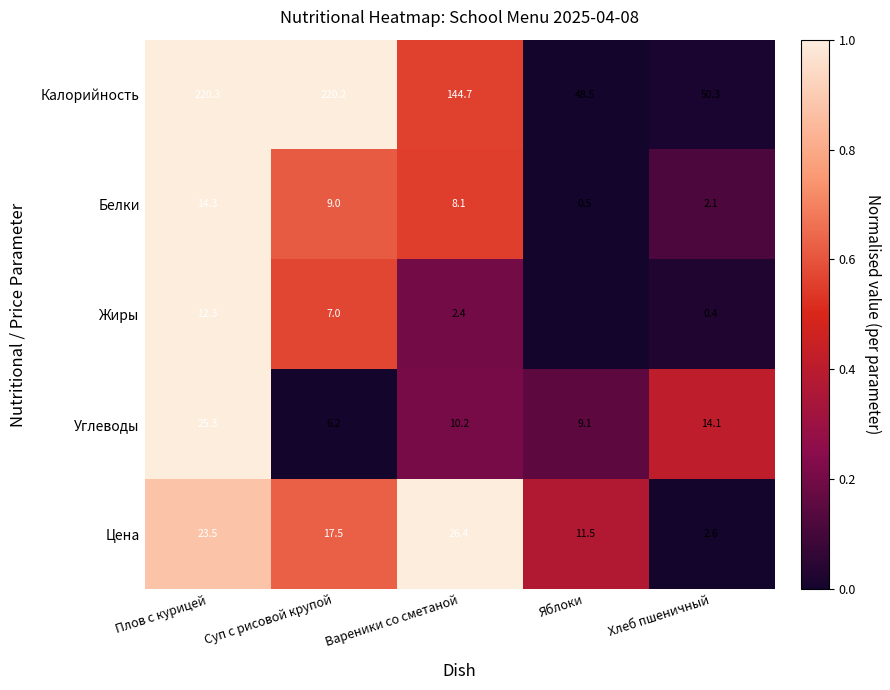

What is the sum of the Углеводы values at Вареники со сметаной and Хлеб пшеничный?

24.3